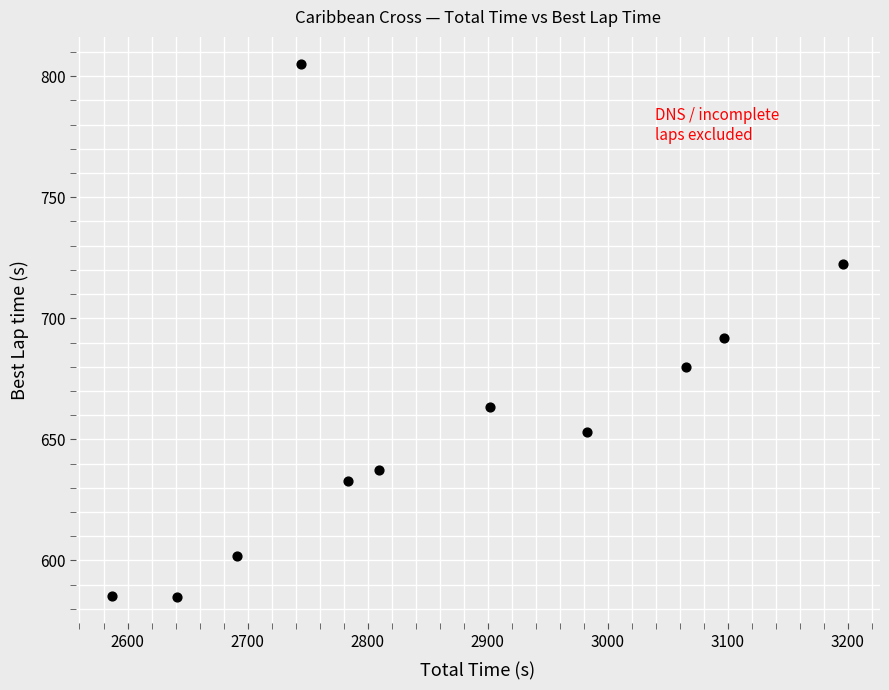

What is the range of Y values (max minus min)?

220.1